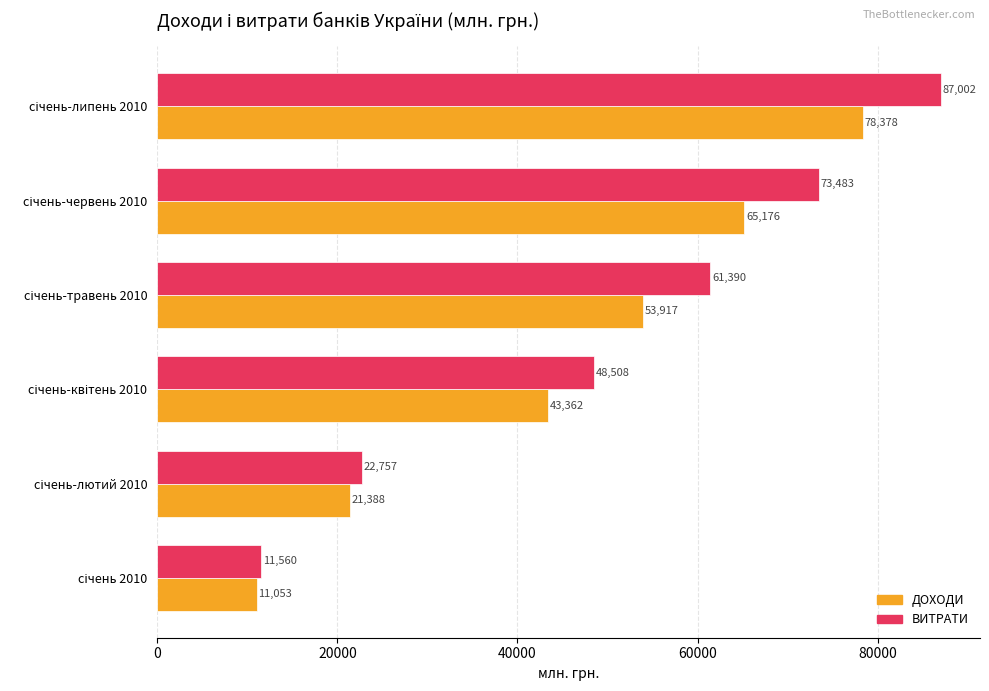

Which series has the largest range (max minus min)?

ВИТРАТИ